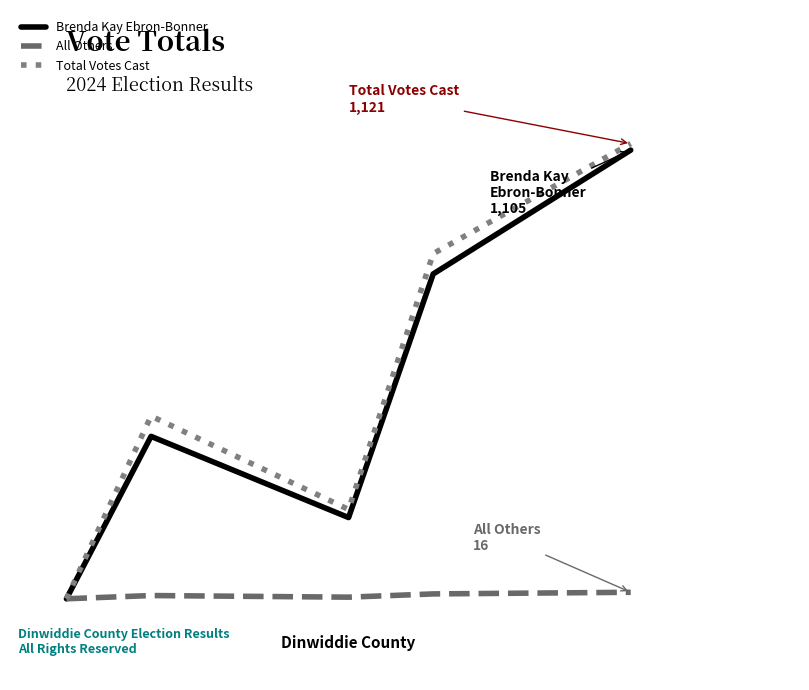

What is the greatest value displayed?

1121